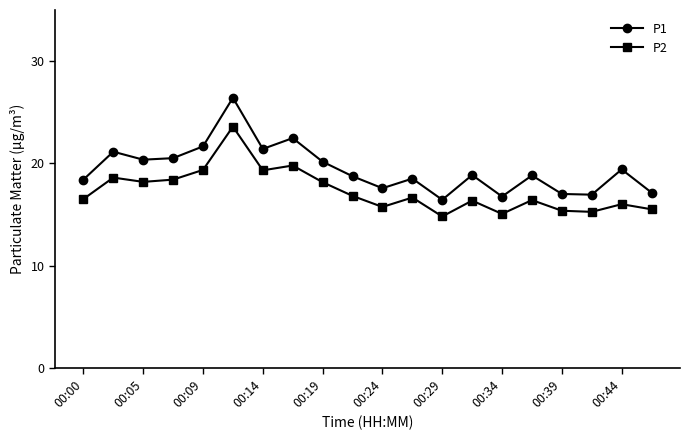

Which series has the largest total across all categories?

P1